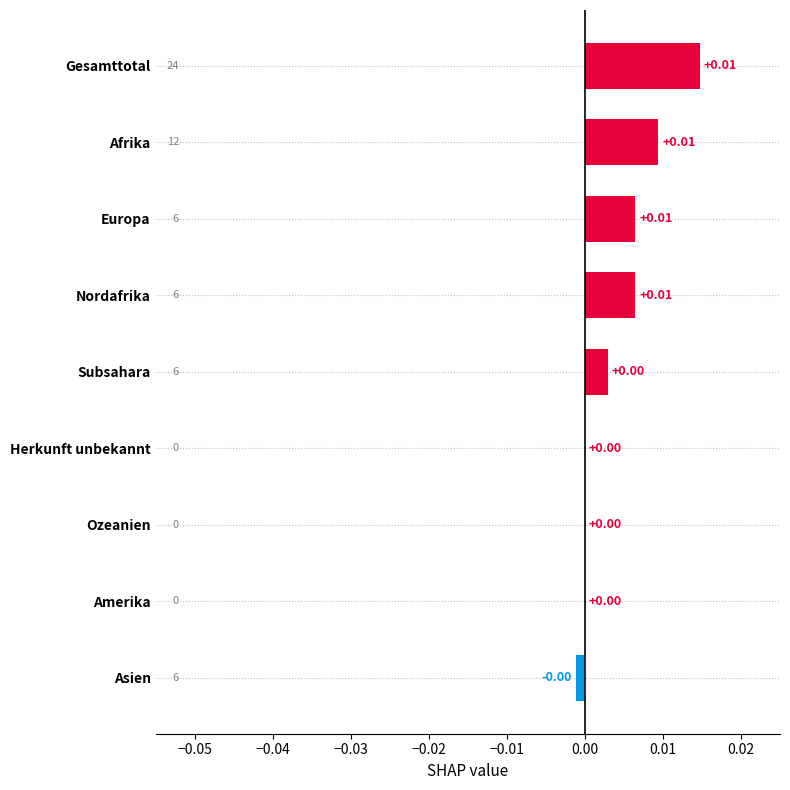

How many distinct data groups are displayed?

1